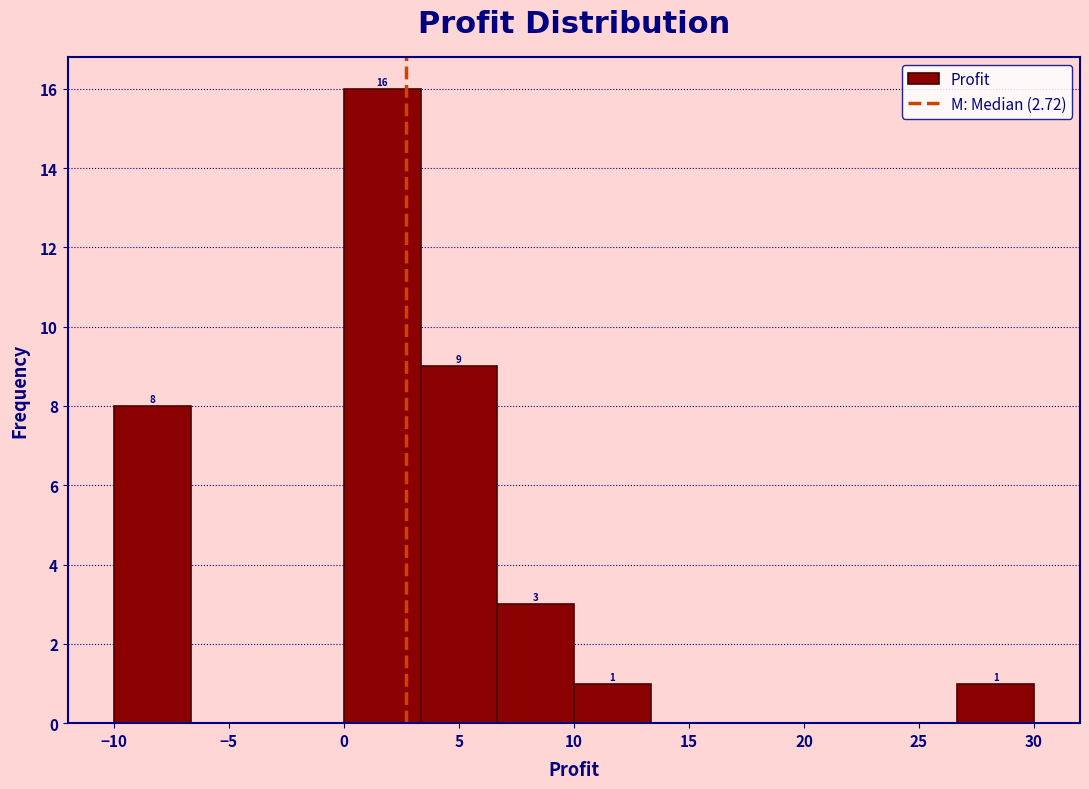

Over which range of the x-axis is the bar tallest?

0.0 to 3.5